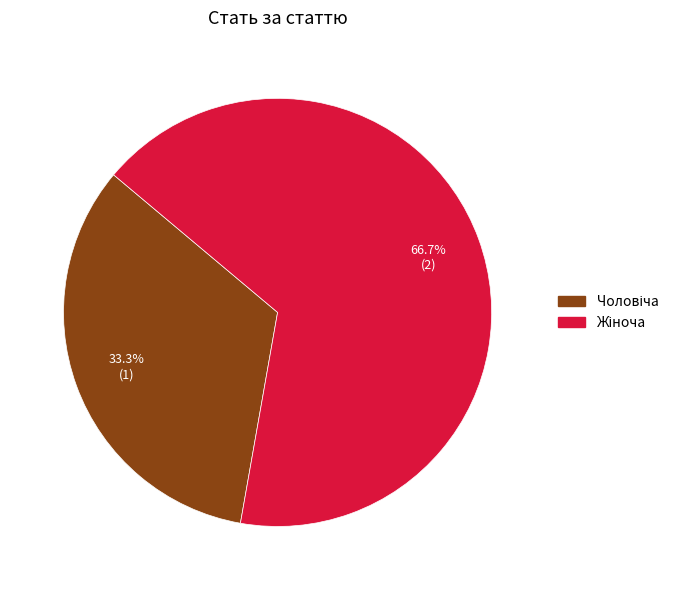

Is there any slice that represents more than half of the pie?

Yes